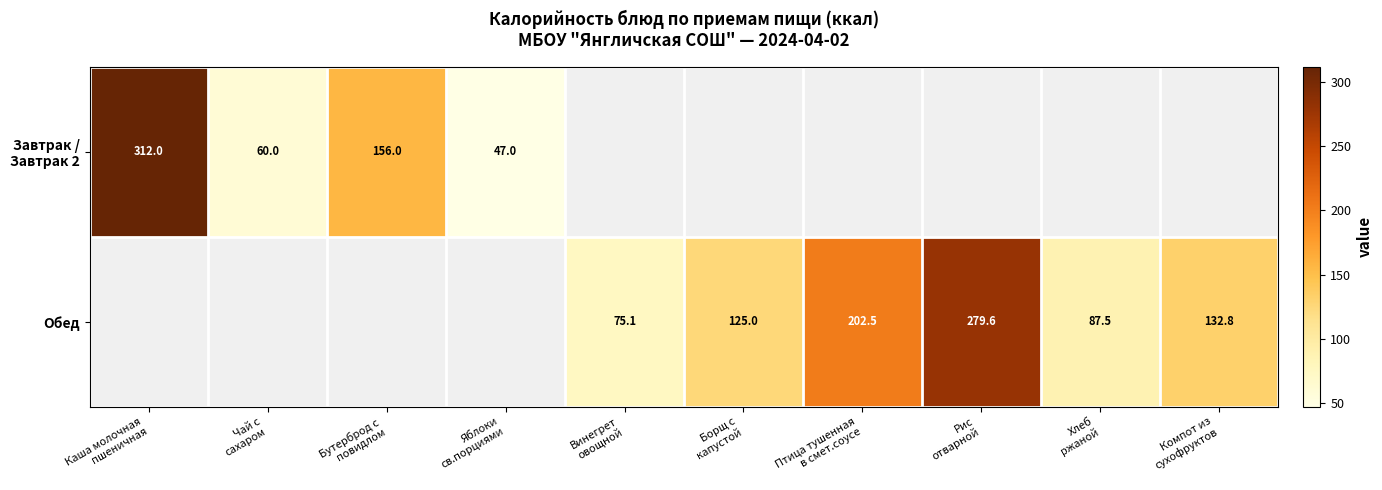

What is the total value across all series at Хлеб
ржаной?

87.5